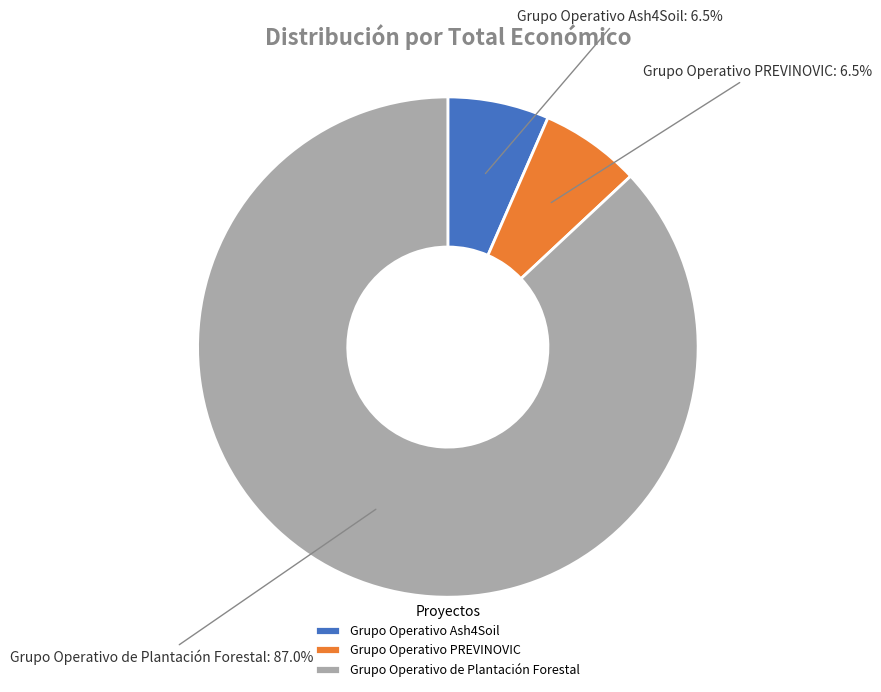

Between Grupo Operativo PREVINOVIC and Grupo Operativo de Plantación Forestal, which is larger?

Grupo Operativo de Plantación Forestal